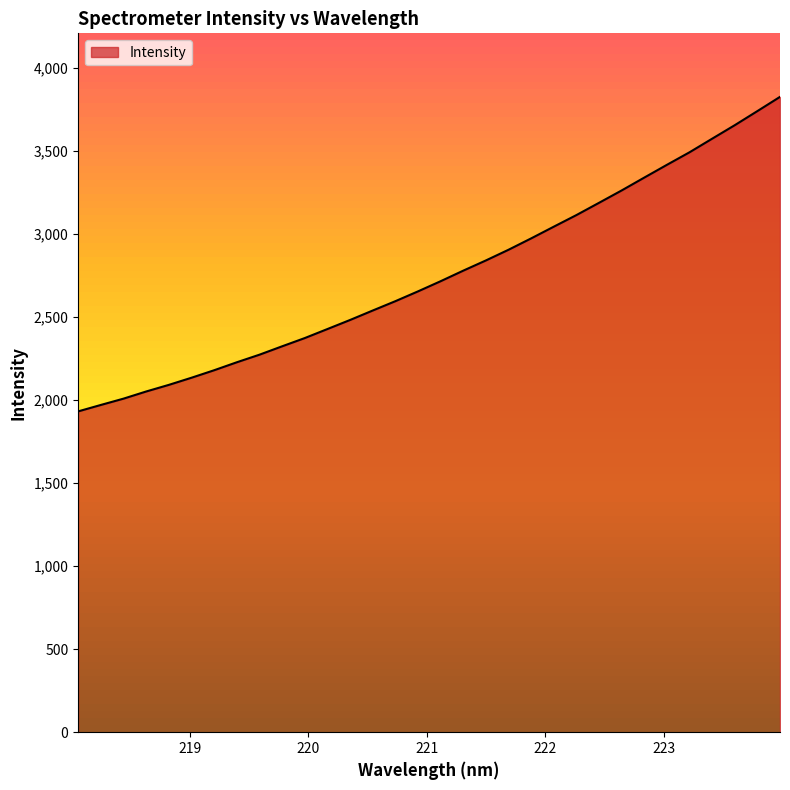

What is the difference between the maximum and minimum values?

1893.3